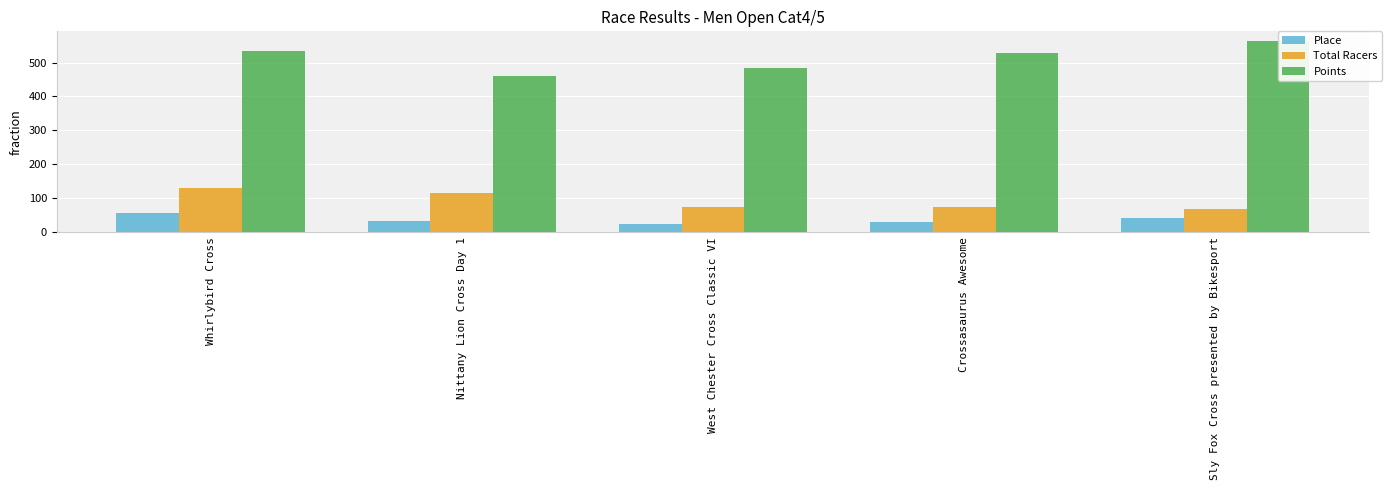

What is the smallest value displayed?

25.0